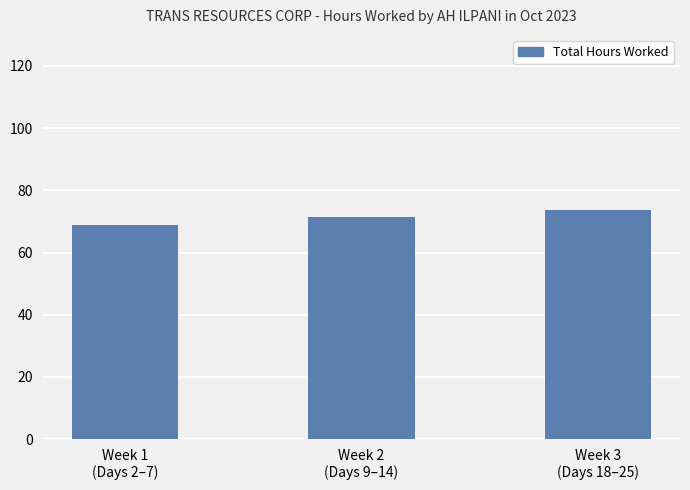

Approximately how many times larger is the value at Week 3
(Days 18–25) compared to Week 2
(Days 9–14)?

1.0